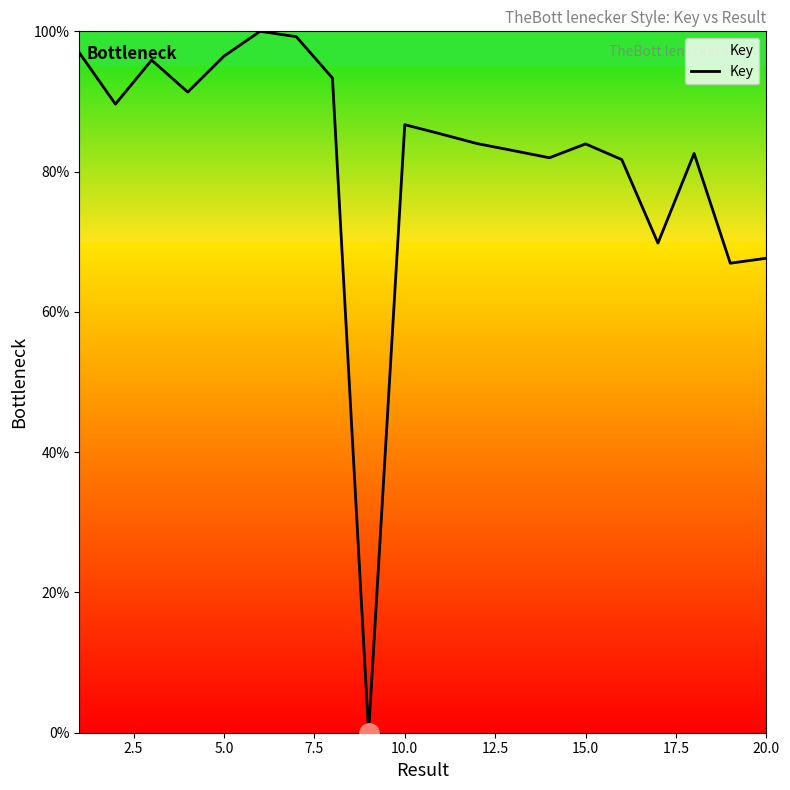

What is the difference between the maximum and minimum values?

100.0